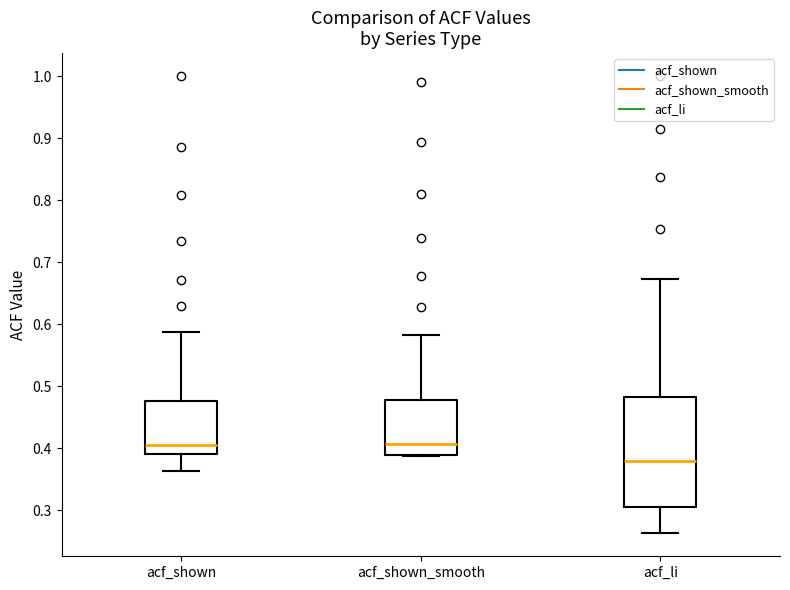

Reading left to right, transcribe this box plot: for each box, give where its median line is, the range the box spans, and where its two whiskers end, as read against the y-axis. The values are not printed on the chart, so give them approximately, as read against the axis.

acf_shown: median 0.41, box 0.39 to 0.48, whiskers 0.36 to 0.59
acf_shown_smooth: median 0.41, box 0.39 to 0.48, whiskers 0.39 to 0.58
acf_li: median 0.38, box 0.31 to 0.48, whiskers 0.26 to 0.67